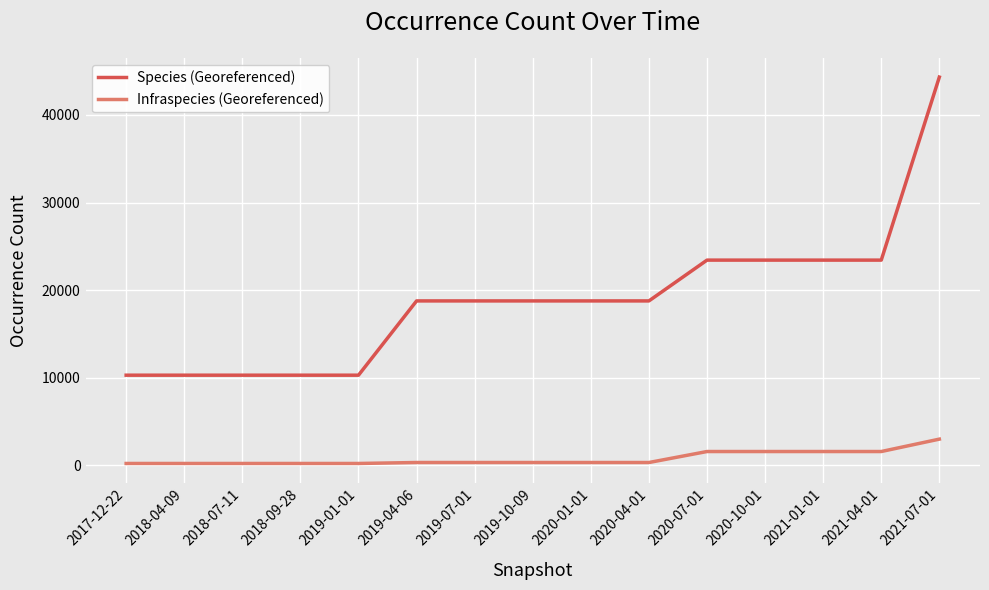

What is the difference between the highest and lowest values at 2019-07-01?

18447